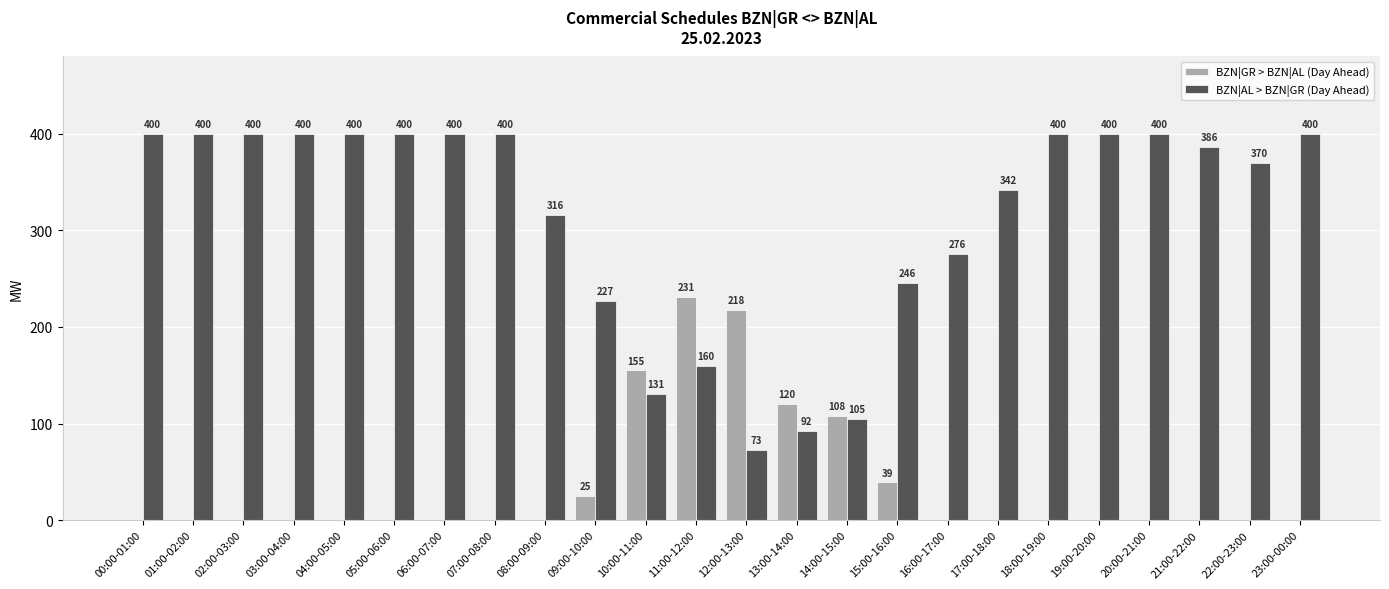

Reading left to right, transcribe all the data shown in this chart.

BZN|GR > BZN|AL (Day Ahead): 0	0	0	0	0	0	0	0	0	25	155	231	218	120	108	39	0	0	0	0	0	0	0	0
BZN|AL > BZN|GR (Day Ahead): 400	400	400	400	400	400	400	400	316	227	131	160	73	92	105	246	276	342	400	400	400	386	370	400